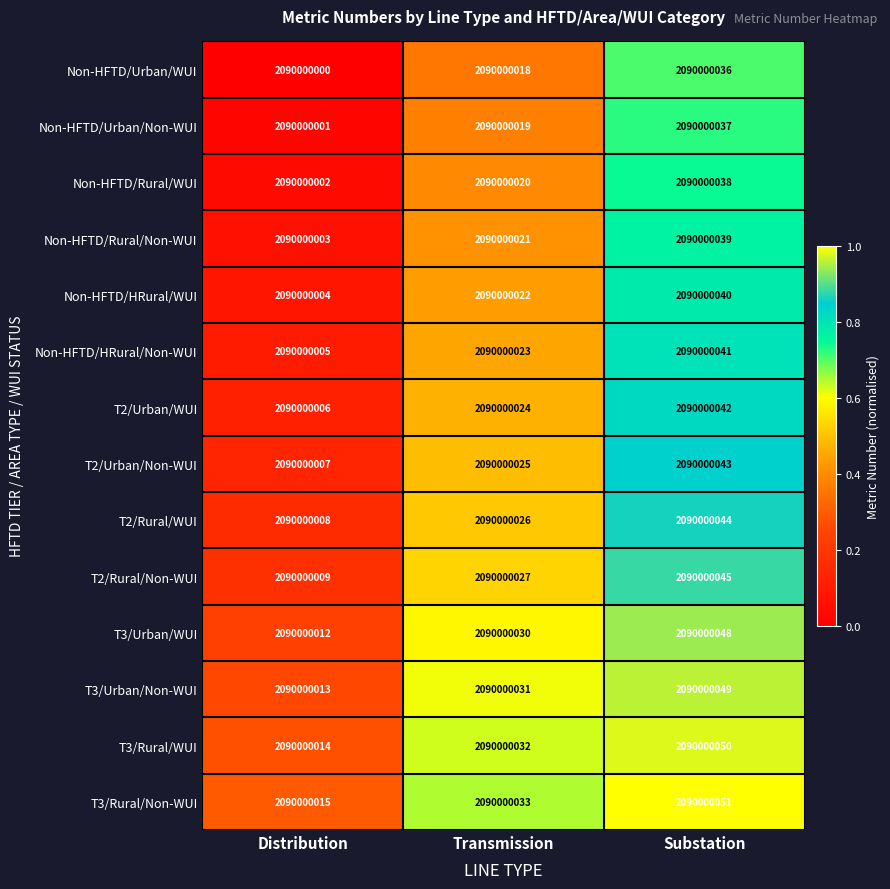

What is the difference between the maximum and second lowest values in the Non-HFTD/Rural/Non-WUI series?

0.4